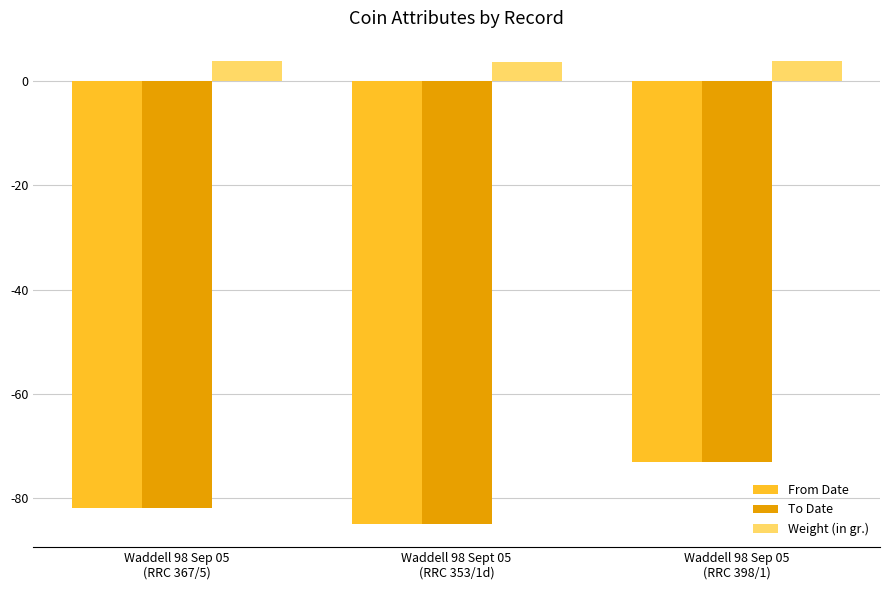

Which series has the largest total across all categories?

Weight (in gr.)